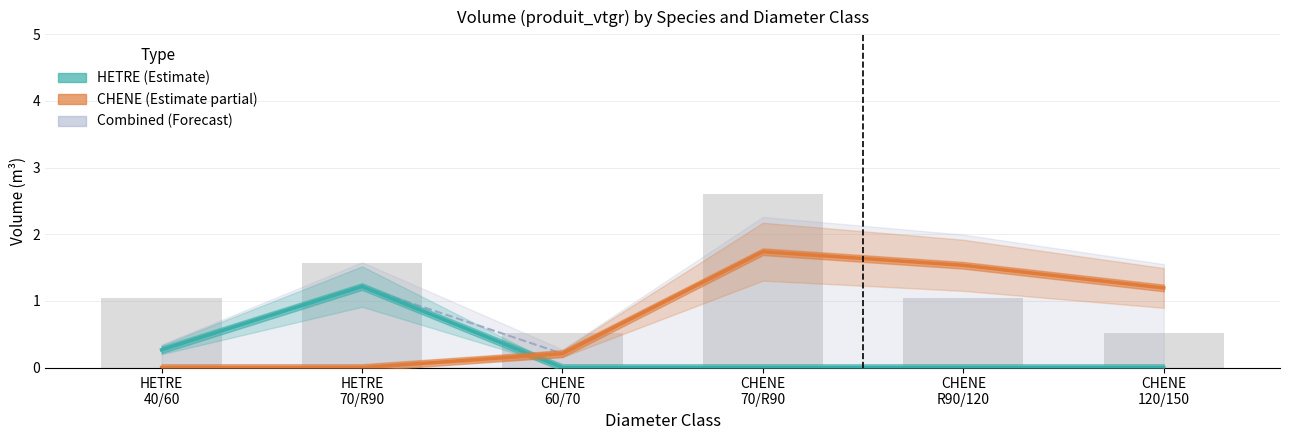

The HETRE (Estimate) series shows 0.5 at CHENE
60/70. True or false?

False